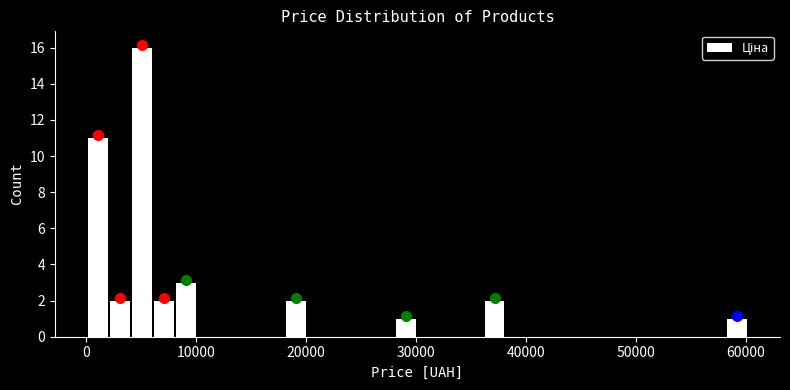

Around what value on the x-axis is the tallest bar? Give the approximate position of its centre, as read against the axis.

5000